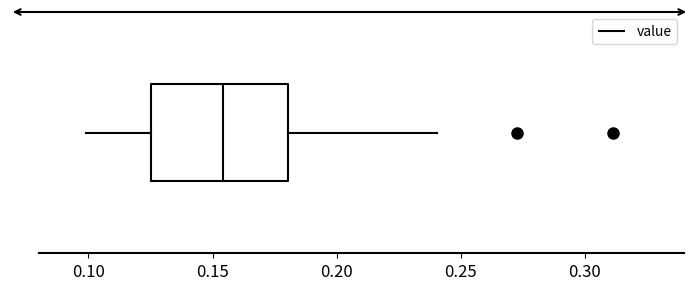

Transcribe this box plot: give where the median line is, the range the box spans, and where the two whiskers end, as read against the x-axis. The values are not printed on the chart, so give them approximately, as read against the axis.

median 0.155, box 0.125 to 0.180, whiskers 0.100 to 0.240